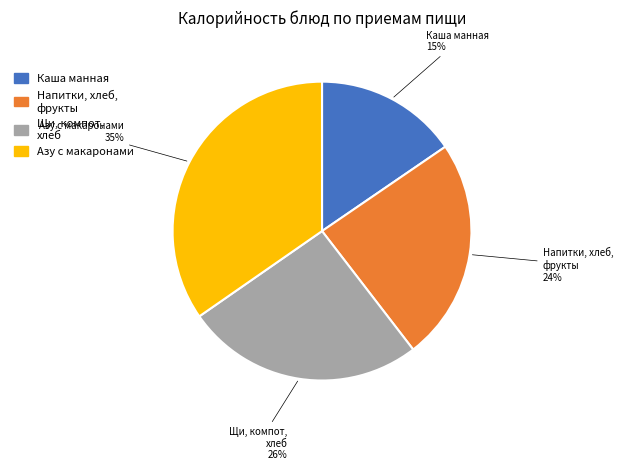

Is there any slice that represents more than half of the pie?

No